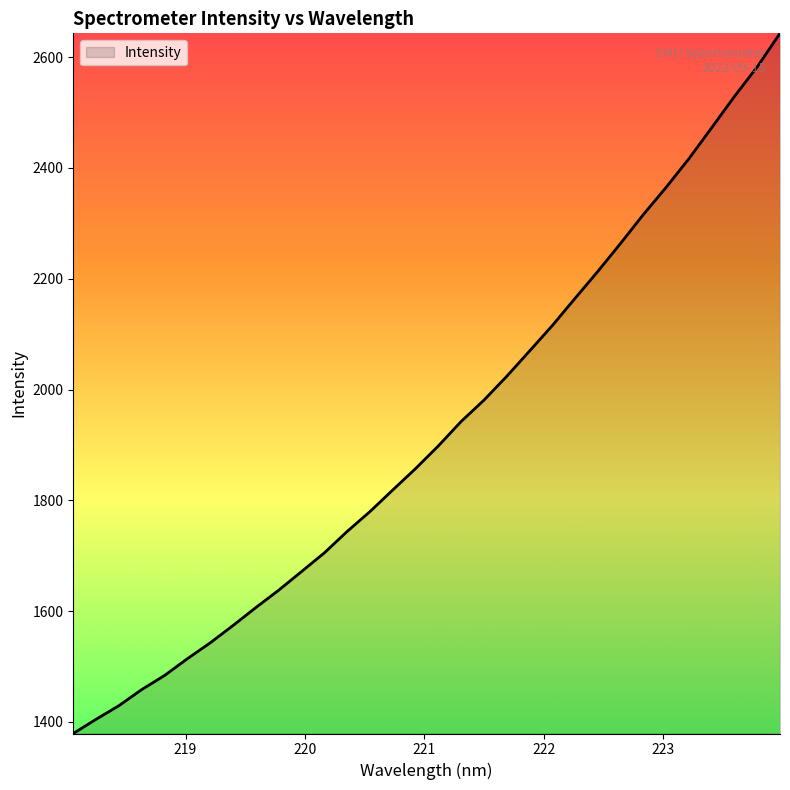

What is the difference between the second highest and minimum values?

1203.3